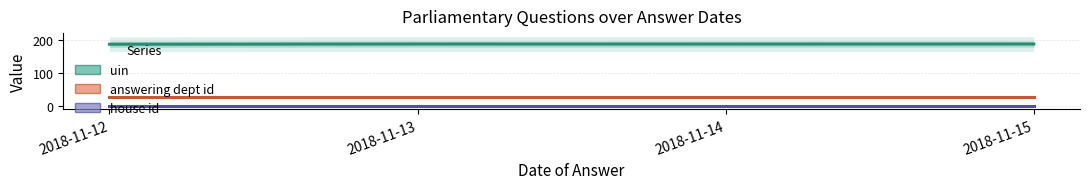

Between 2018-11-13 and 2018-11-14, which series saw the biggest shift?

uin